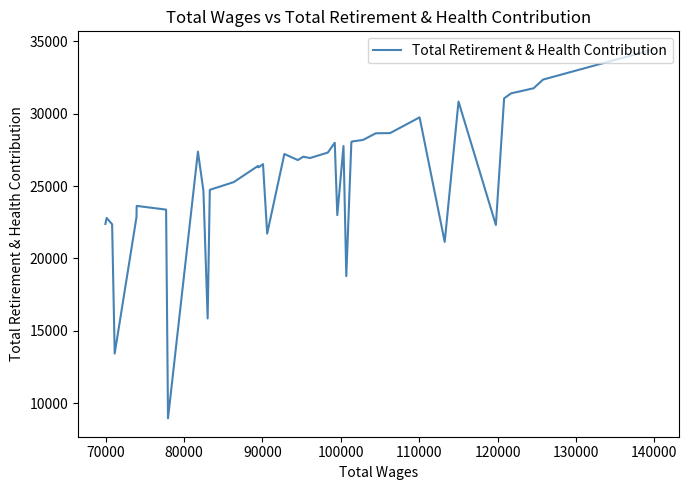

What is the minimum value shown in the chart?

8961